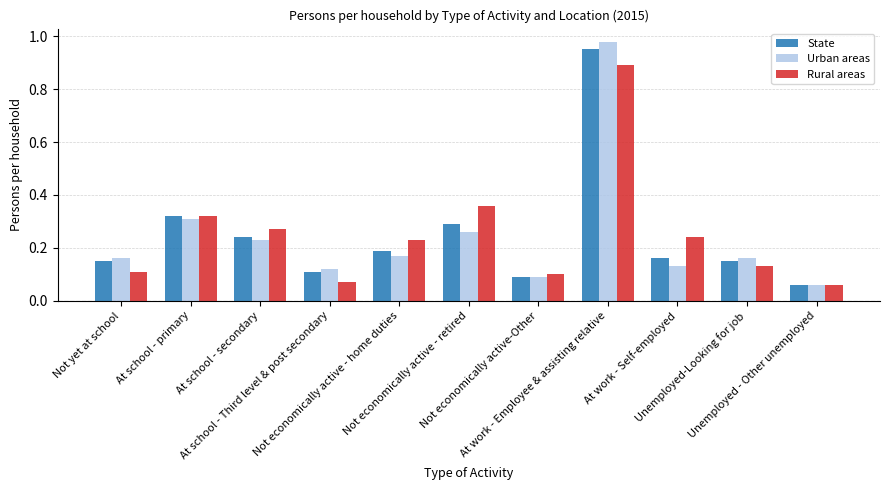

Which series has the largest range (max minus min)?

Urban areas